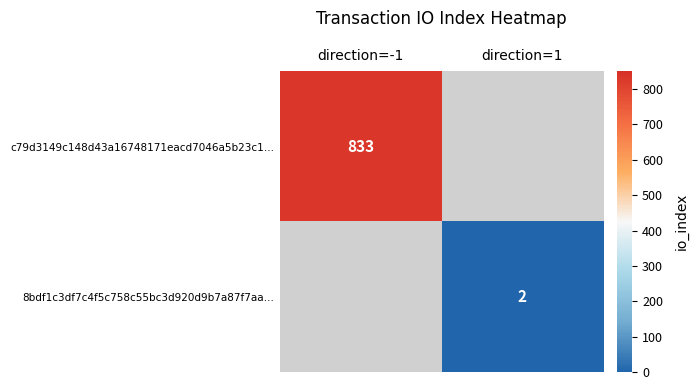

Is it true that c79d3149c148d43a16748171eacd7046a5b23c1… equals 510 at direction=-1?

False